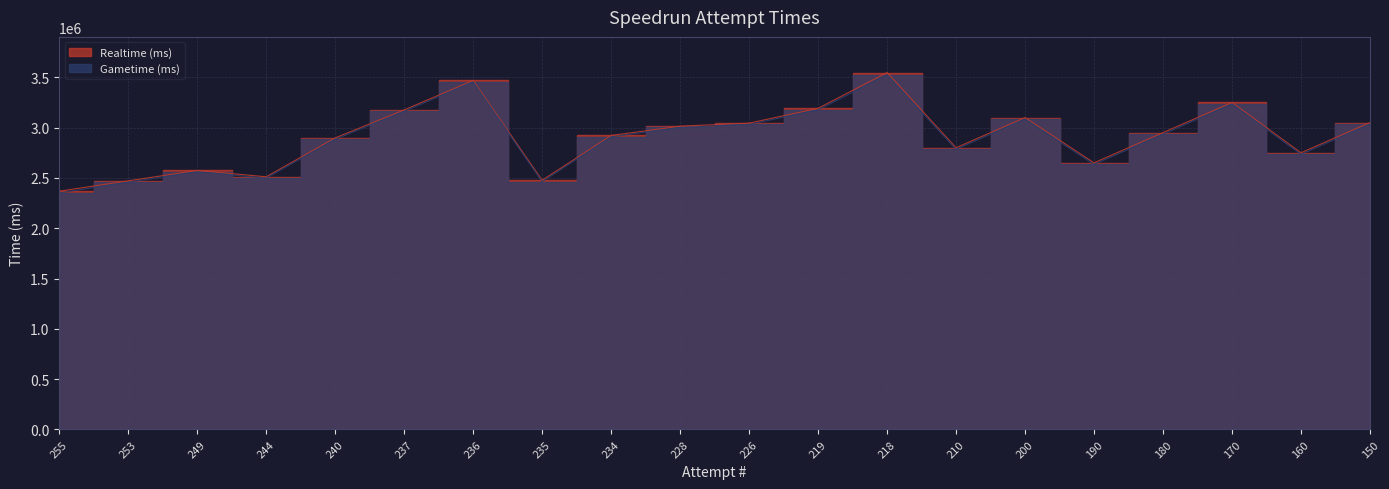

Is the value of Gametime (ms) at 240 greater than the value of Realtime (ms) at 200?

No